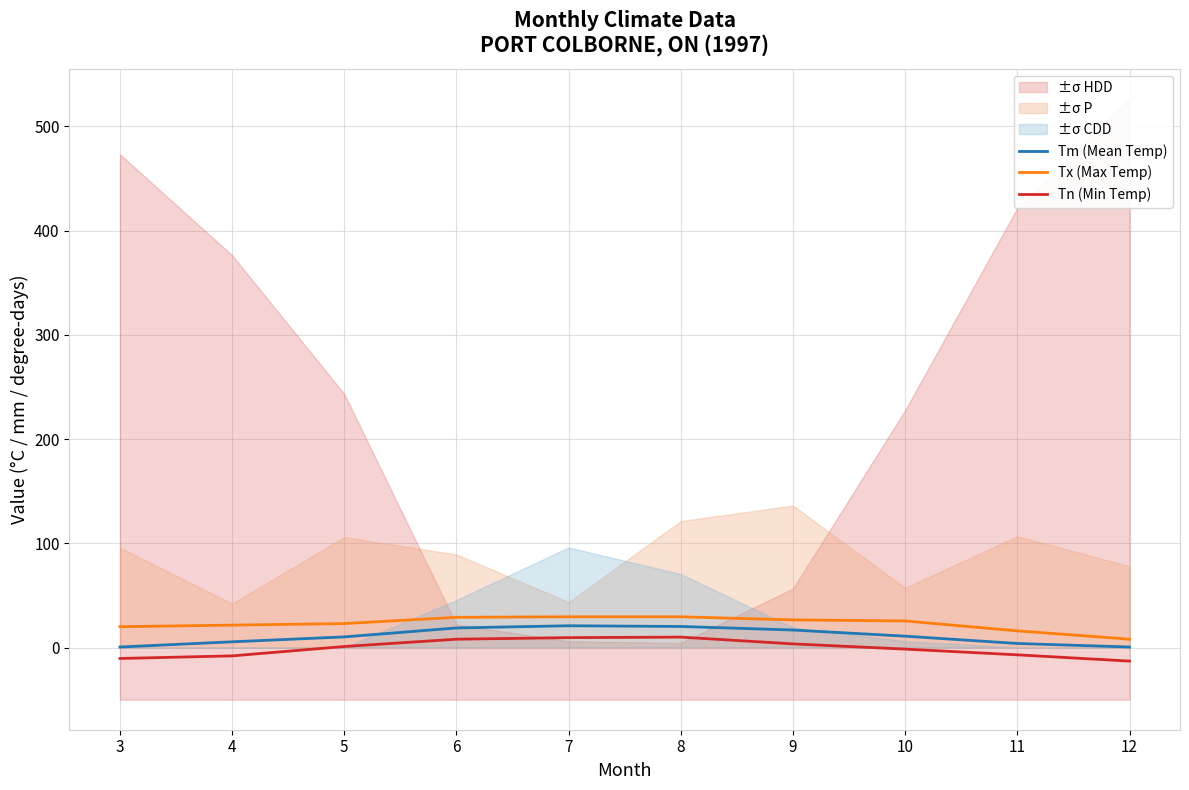

Rank the series at 4 from highest to lowest value.

Tx (Max Temp), Tm (Mean Temp), Tn (Min Temp)